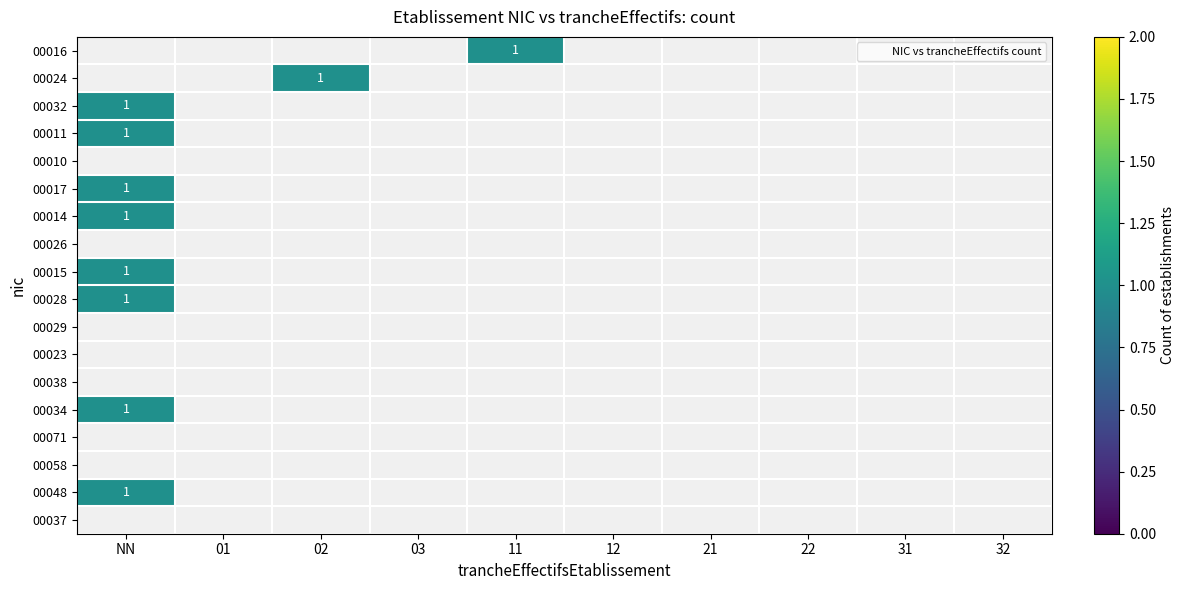

Count the number of data series in this chart.

18